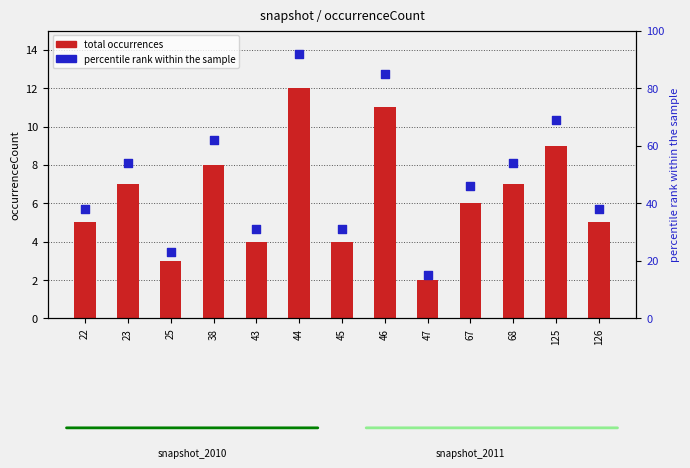

What is the total value across all series at 68?

61